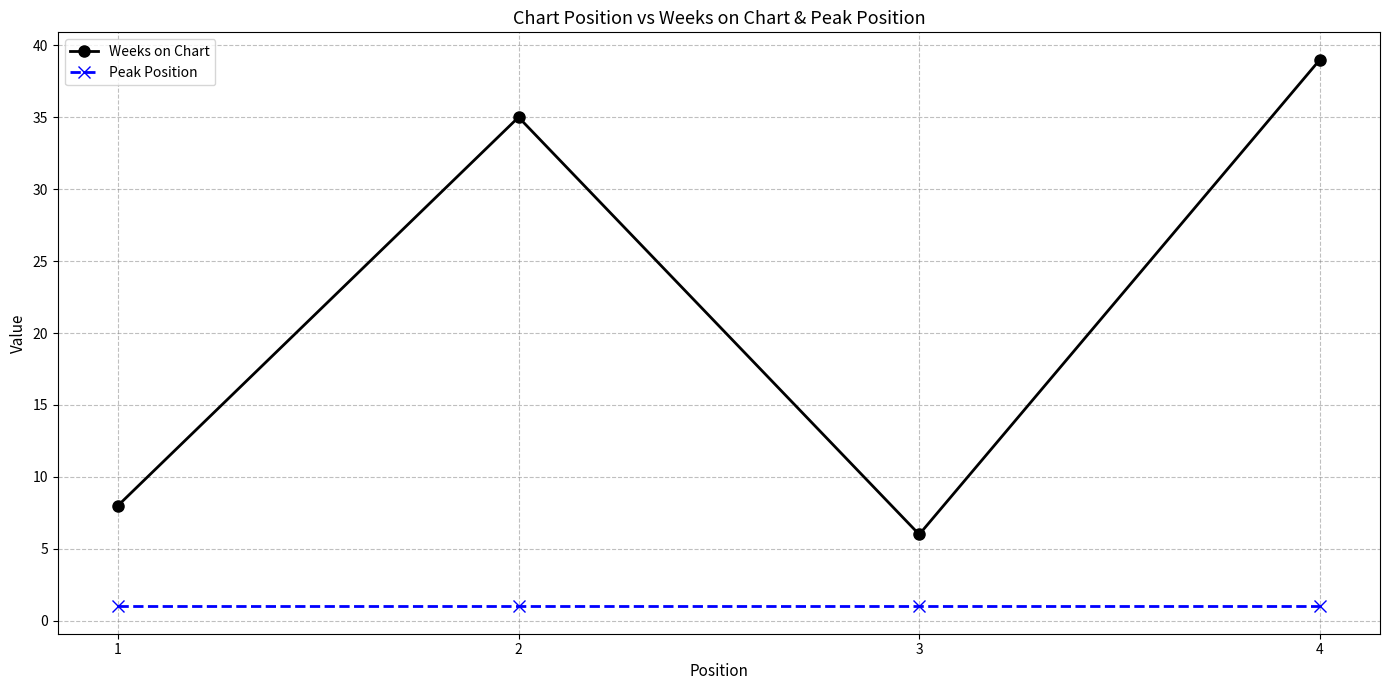

True or false: Weeks on Chart and Peak Position cross at least once.

False